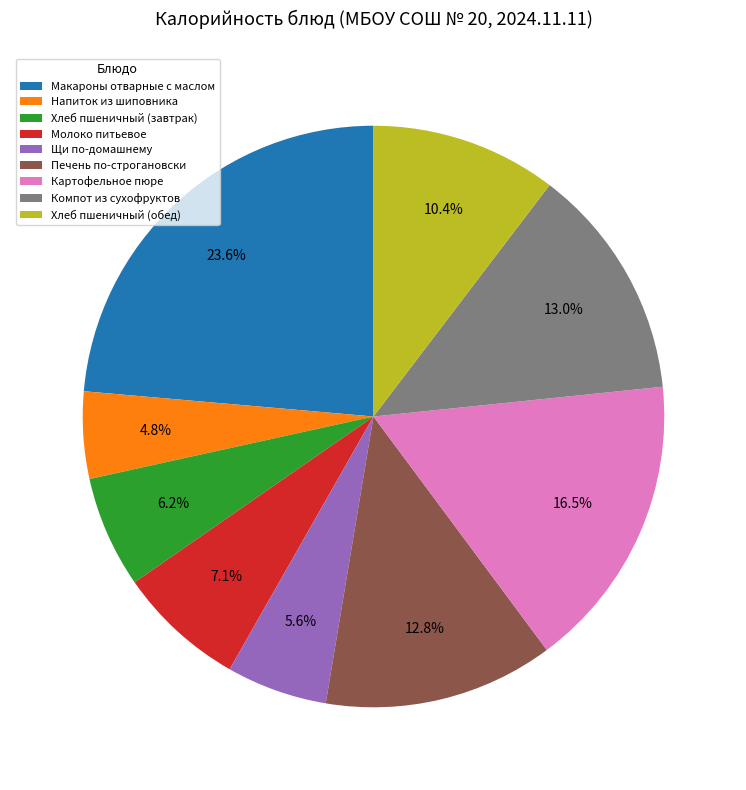

Is Компот из сухофруктов the majority of the pie?

No